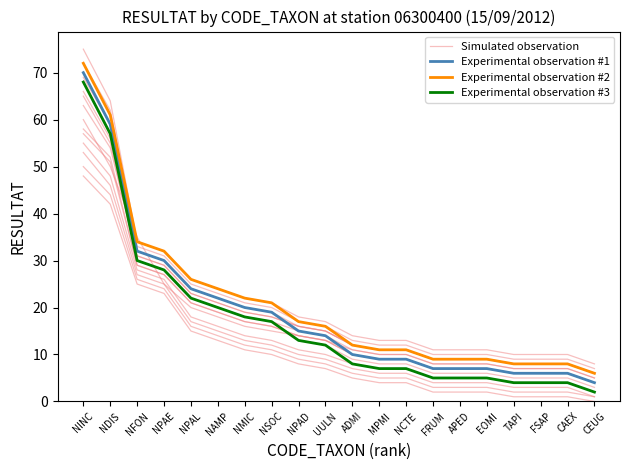

How many values in the Experimental observation #3 series exceed 12?

9